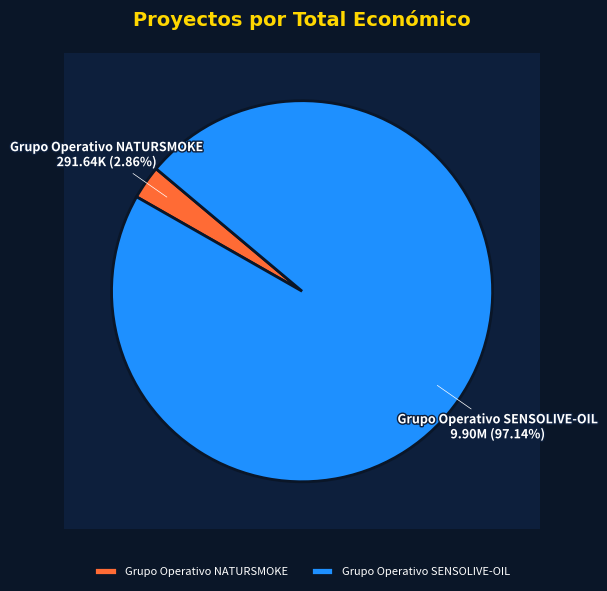

Is Grupo Operativo NATURSMOKE the majority of the pie?

No